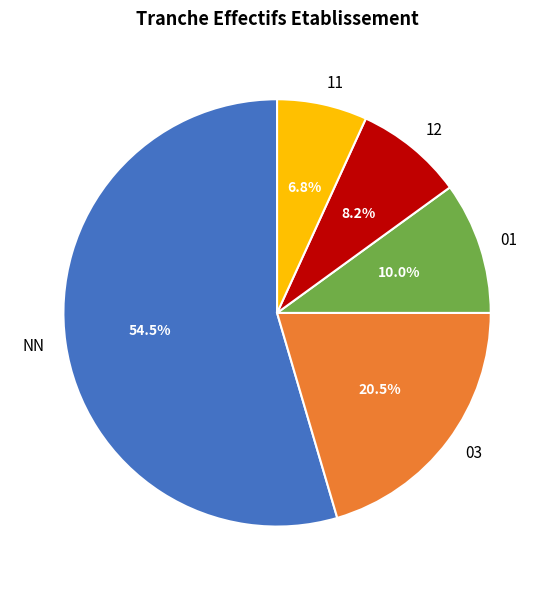

Does any single category account for the majority?

Yes